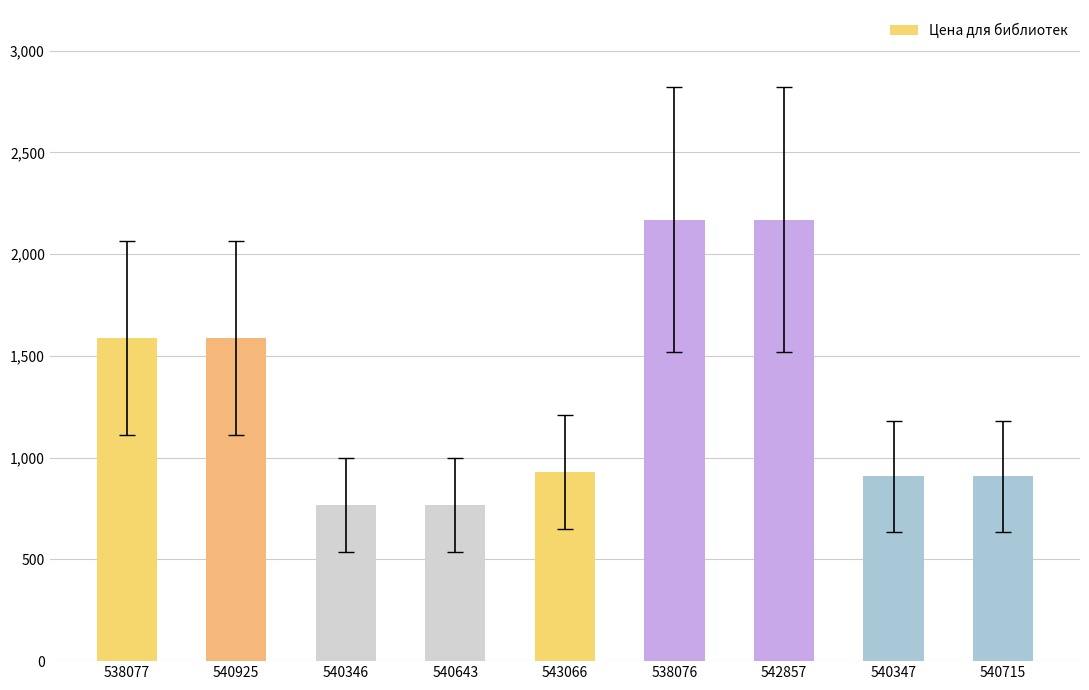

Reading left to right, transcribe all the data shown in this chart.

1589	1589	769	769	929	2169	2169	909	909